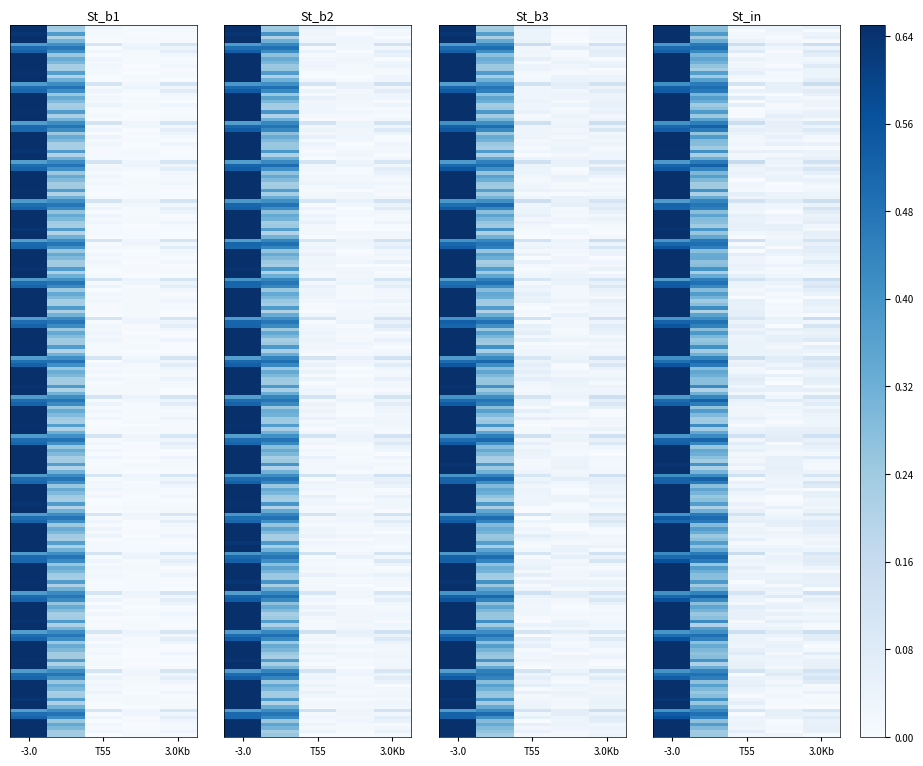

The Q6 series shows 0.2 at -3.0. True or false?

False